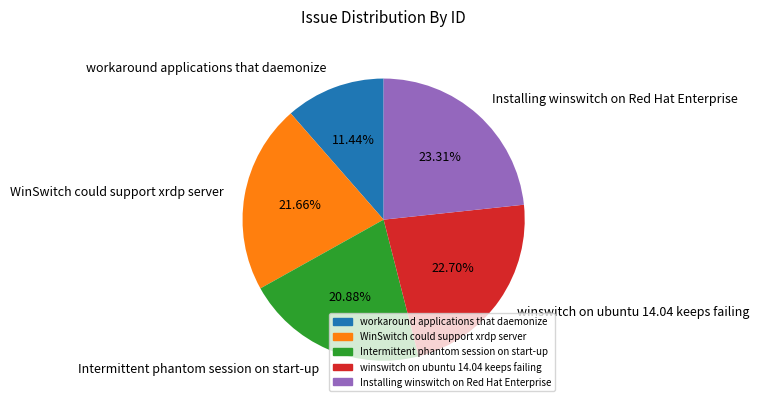

Between Intermittent phantom session on start-up and WinSwitch could support xrdp server, which is larger?

WinSwitch could support xrdp server